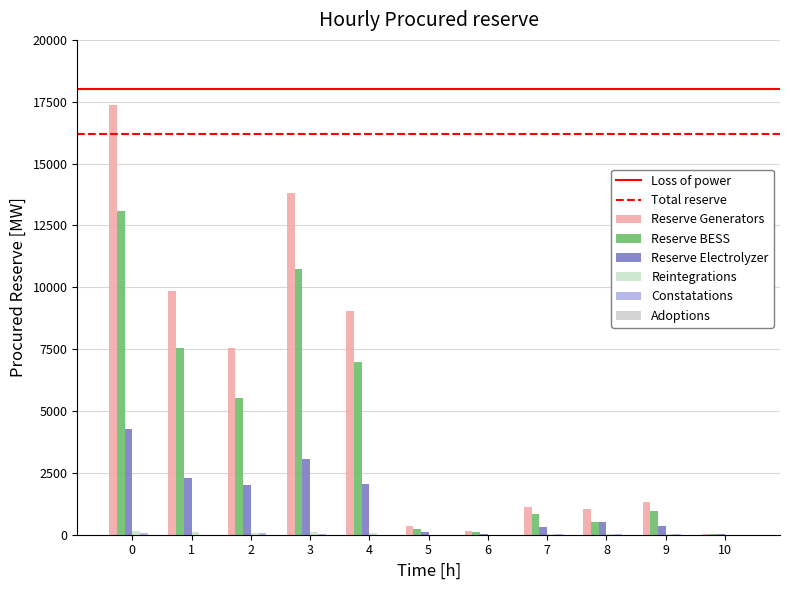

What is the sum of all Reserve Electrolyzer values?

15058